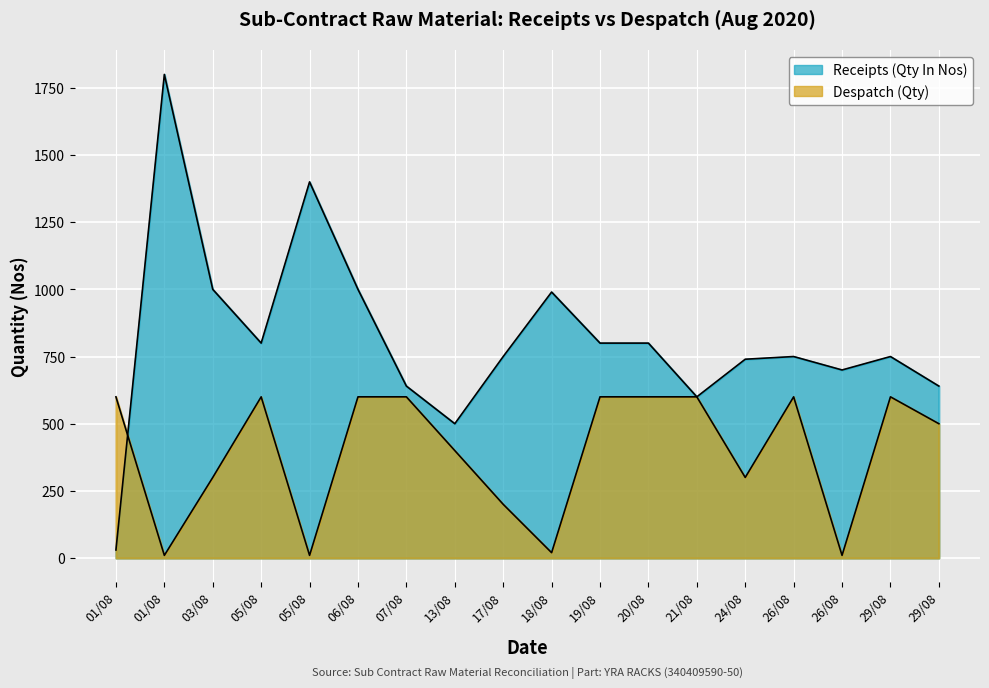

Which label corresponds to the largest value in the chart?

01/08